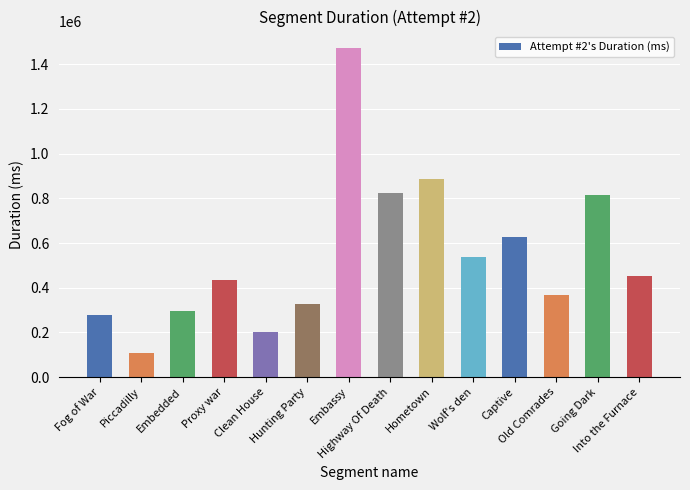

What is the average value?

544861